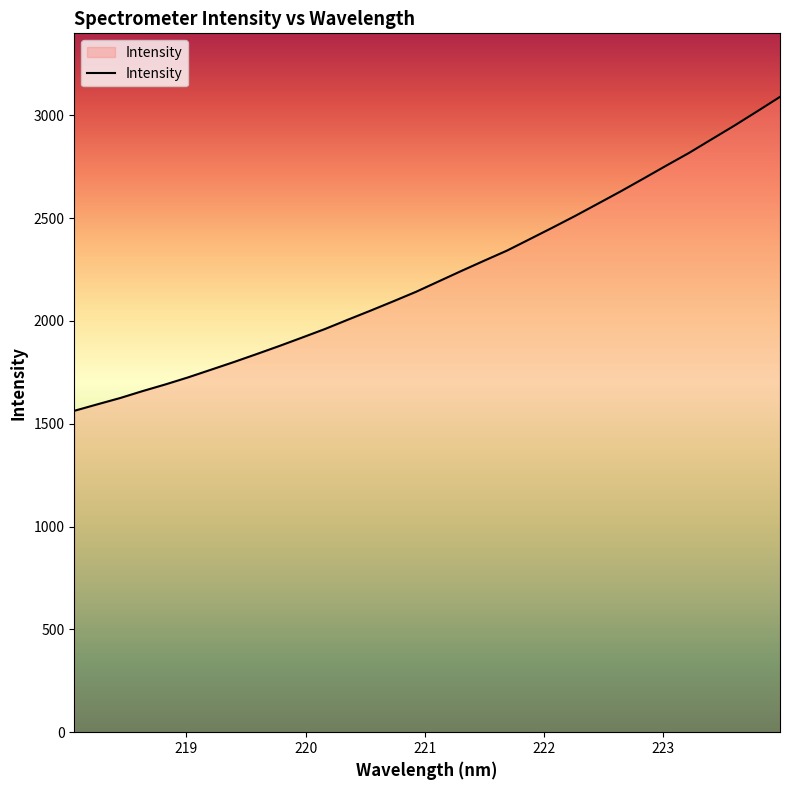

What is the difference between the maximum and minimum values?

1526.7